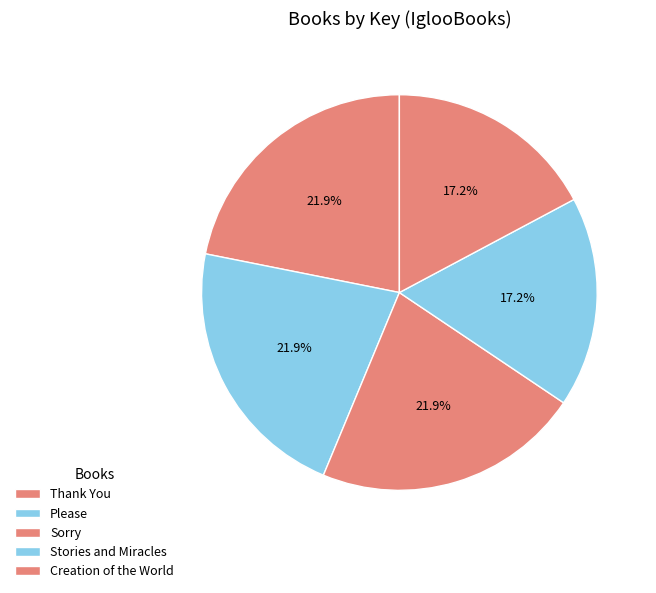

How many segments does this pie chart have?

5